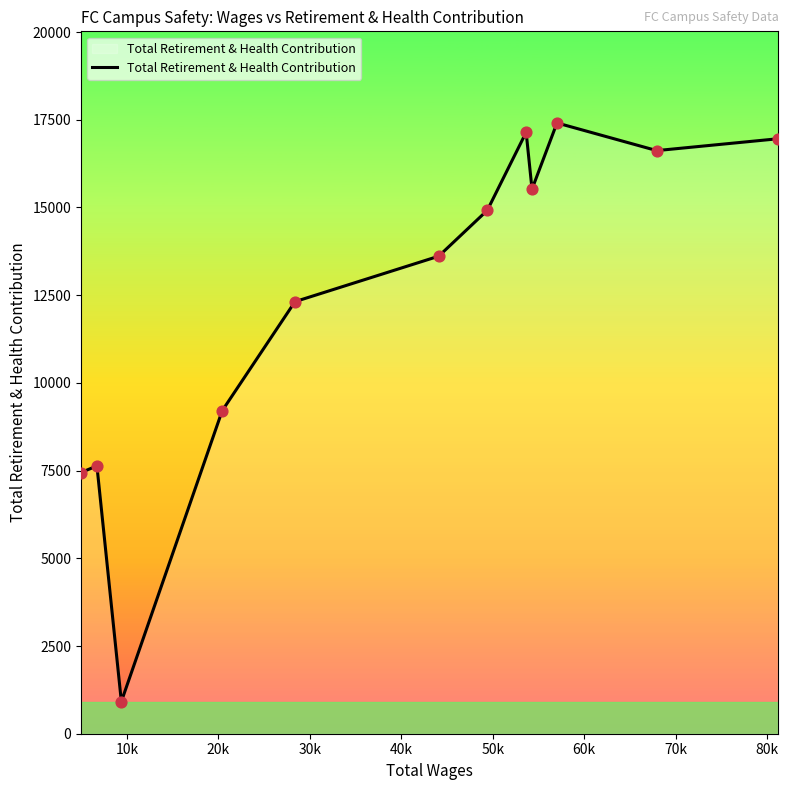

What is the difference between the maximum and minimum values?

16492